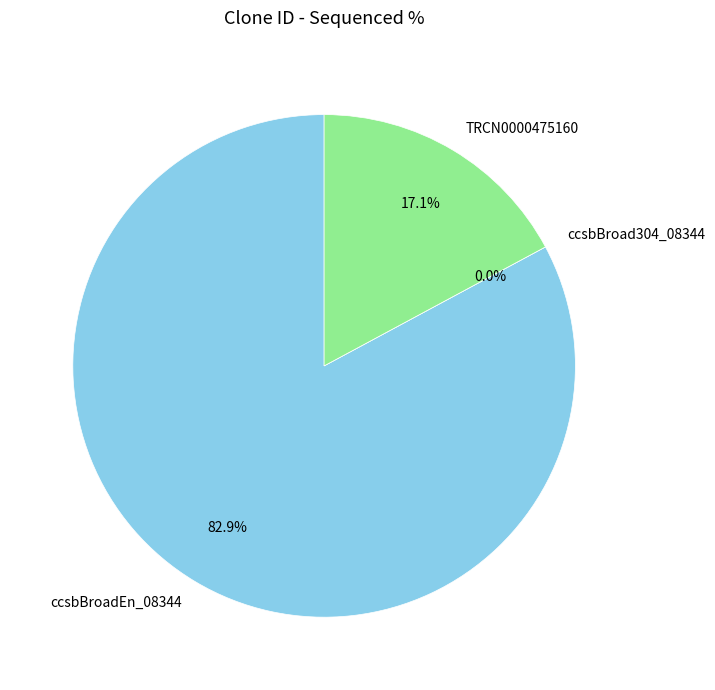

To the nearest percent, what percentage of the pie is TRCN0000475160?

17%